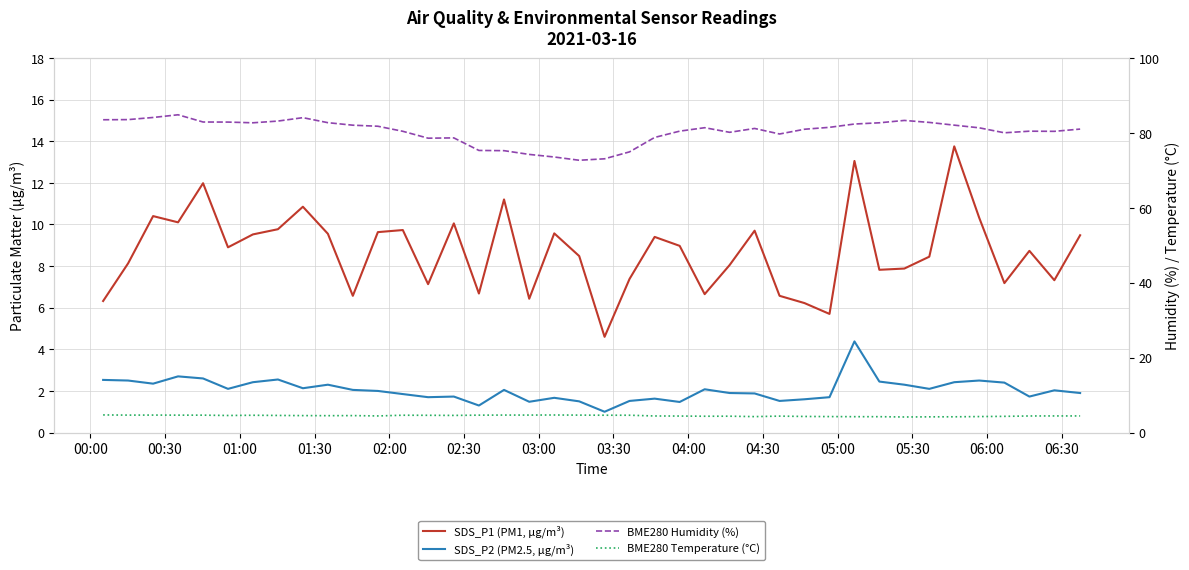

How many times do SDS_P2 (PM2.5, µg/m³) and BME280 Temperature (°C) cross each other?

2